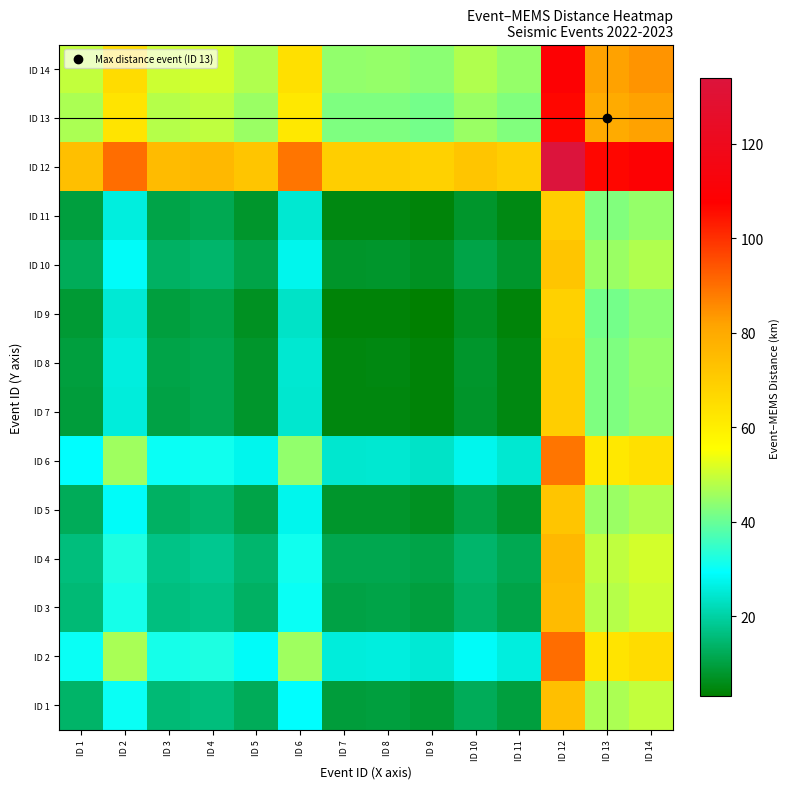

At which category is the sum across all series the highest?

ID 12